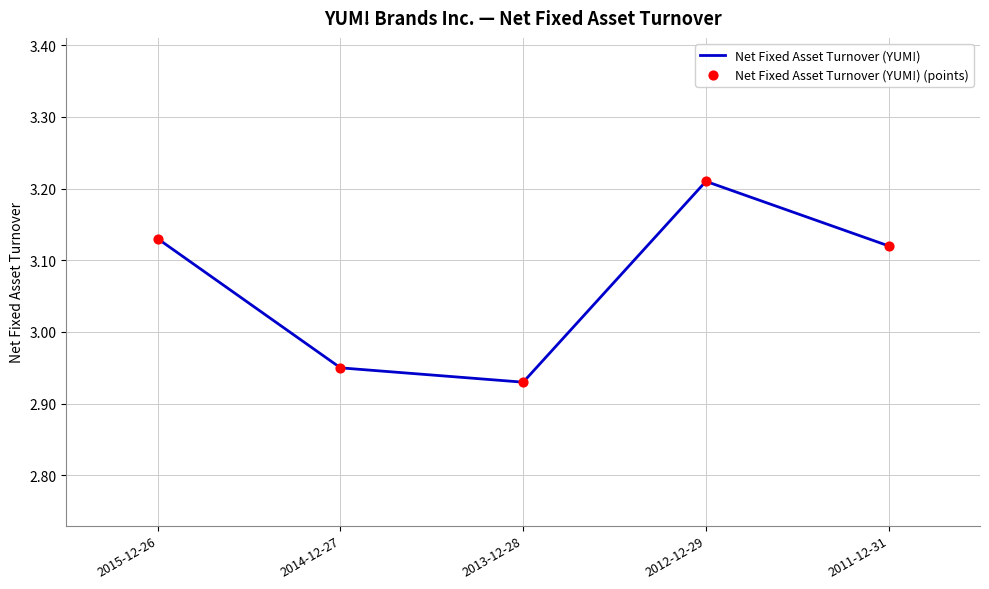

What position from the left is 2011-12-31?

5